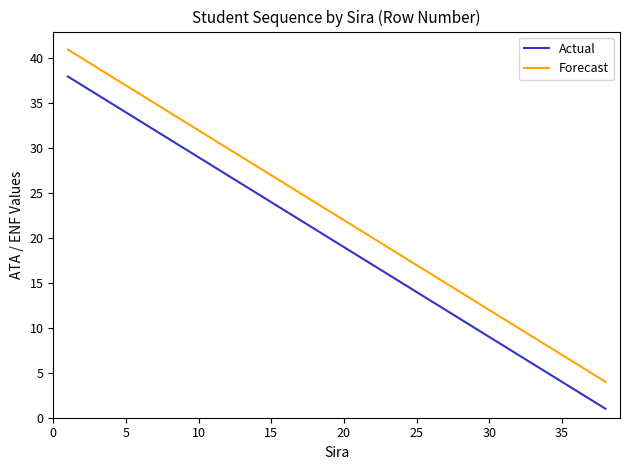

True or false: Actual and Forecast cross at least once.

False